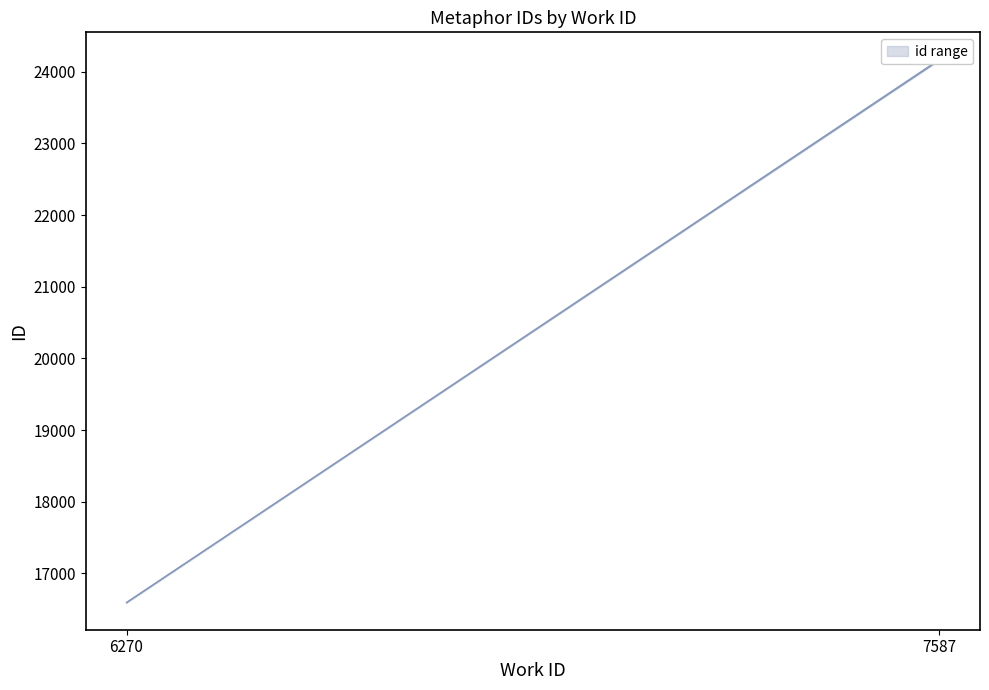

Count the number of values greater than 24167.

1